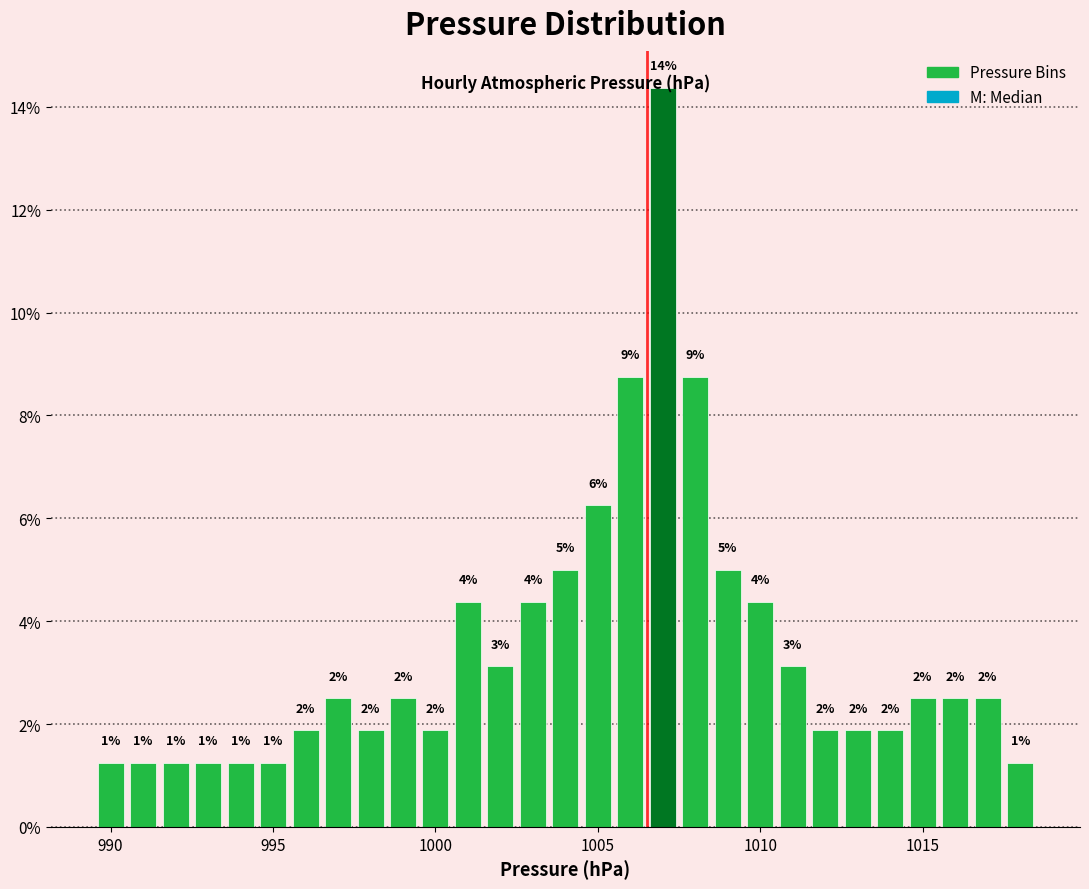

Read against the x-axis, roughly where is the centre of the tallest bar?

1007.0